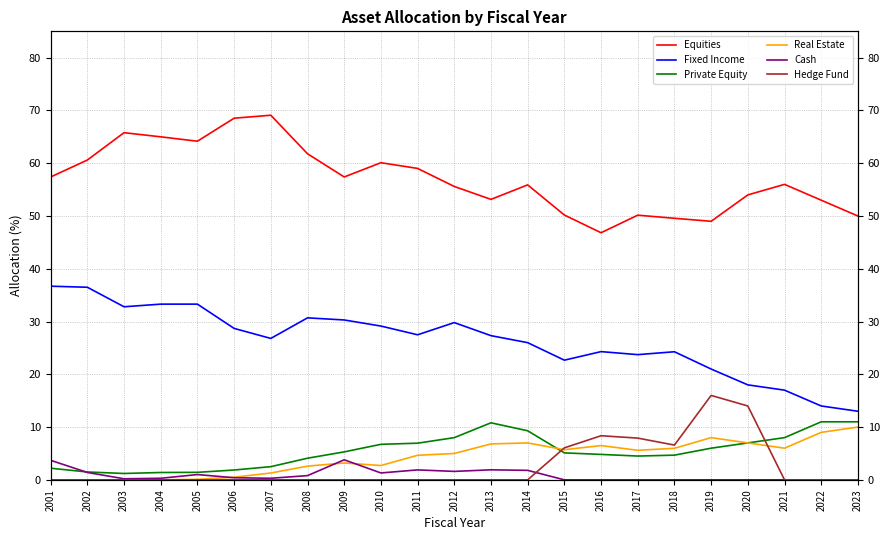

At which category is the sum across all series the highest?

2010